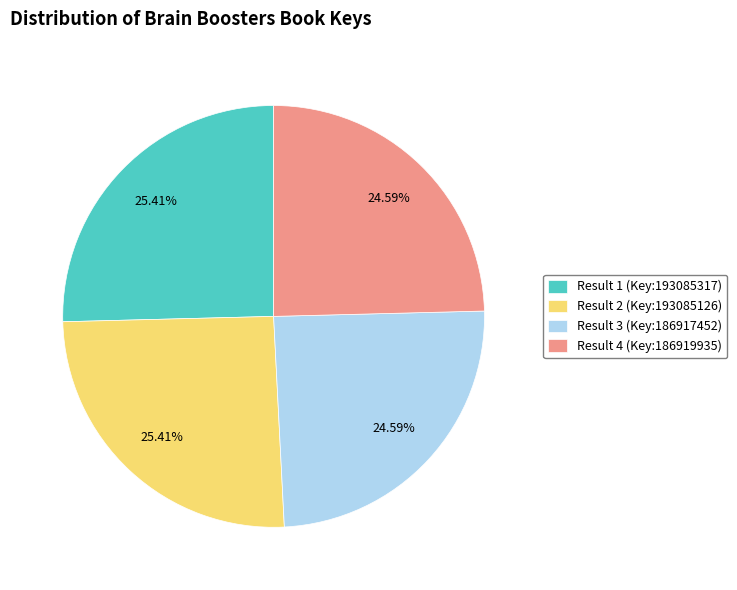

Do Result 2 (Key:193085126) and Result 1 (Key:193085317) together represent more than half of the pie?

Yes